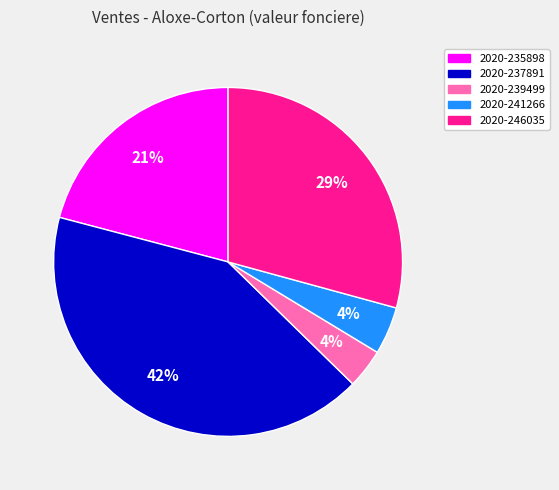

Does any single category account for the majority?

No